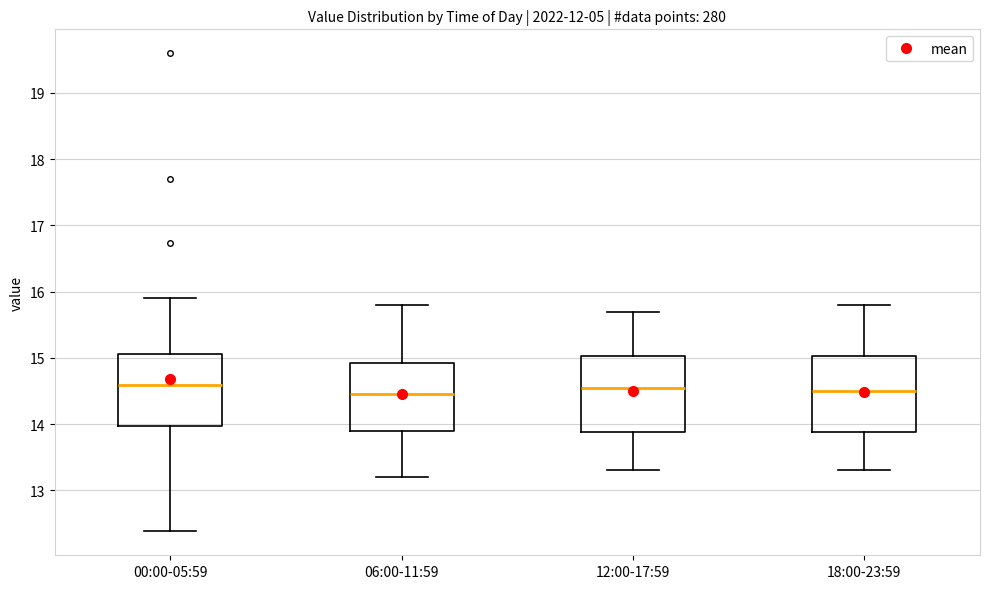

Reading left to right, read every box against the y-axis: the position of its median line, the range the box covers, and the ends of its whiskers. The values are not printed on the chart, so give them approximately, as read against the axis.

00:00-05:59: median 14.6, box 14.0 to 15.1, whiskers 12.4 to 15.9
06:00-11:59: median 14.5, box 13.9 to 14.9, whiskers 13.2 to 15.8
12:00-17:59: median 14.6, box 13.9 to 15.0, whiskers 13.3 to 15.7
18:00-23:59: median 14.5, box 13.9 to 15.0, whiskers 13.3 to 15.8